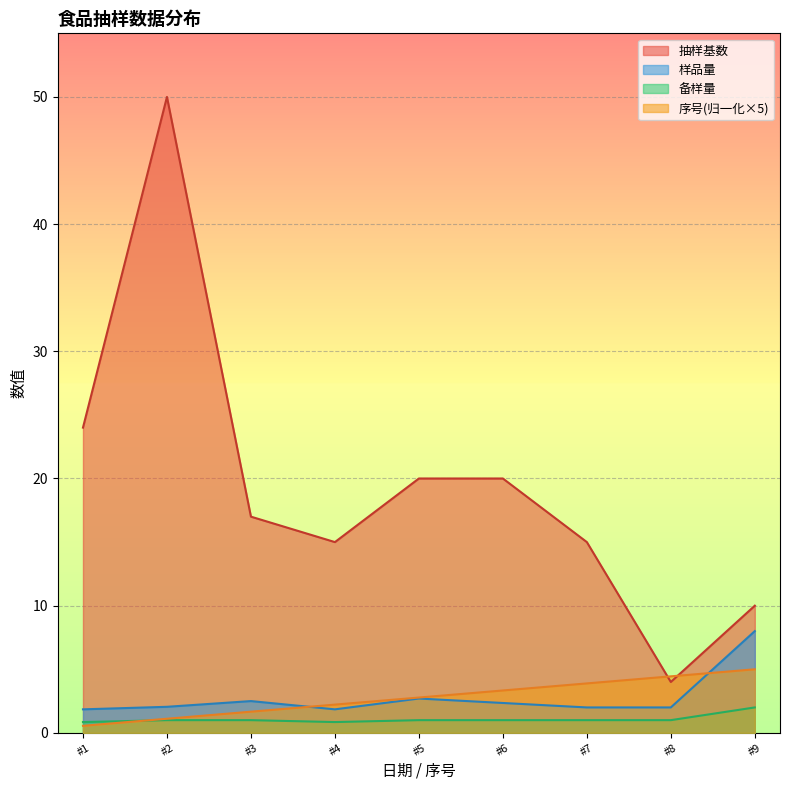

True or false: 抽样基数 has more than 1 interior local peaks.

False